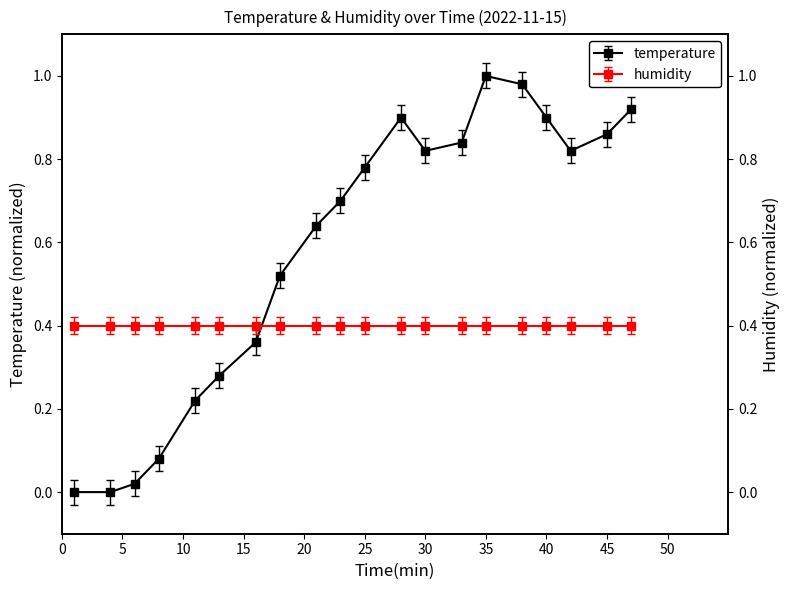

What is the value of the 6th point from the left?

0.3